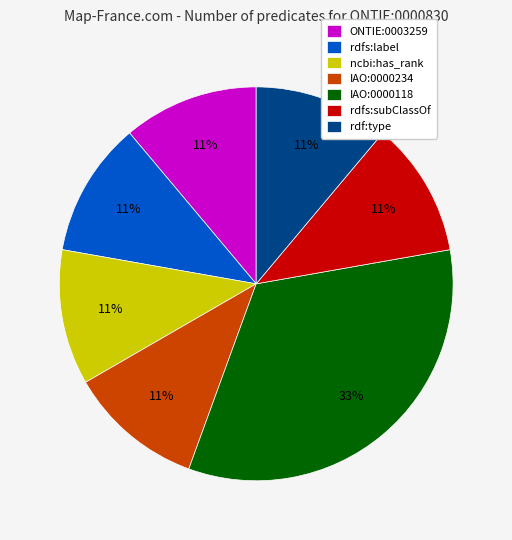

Which slice is the largest?

IAO:0000118